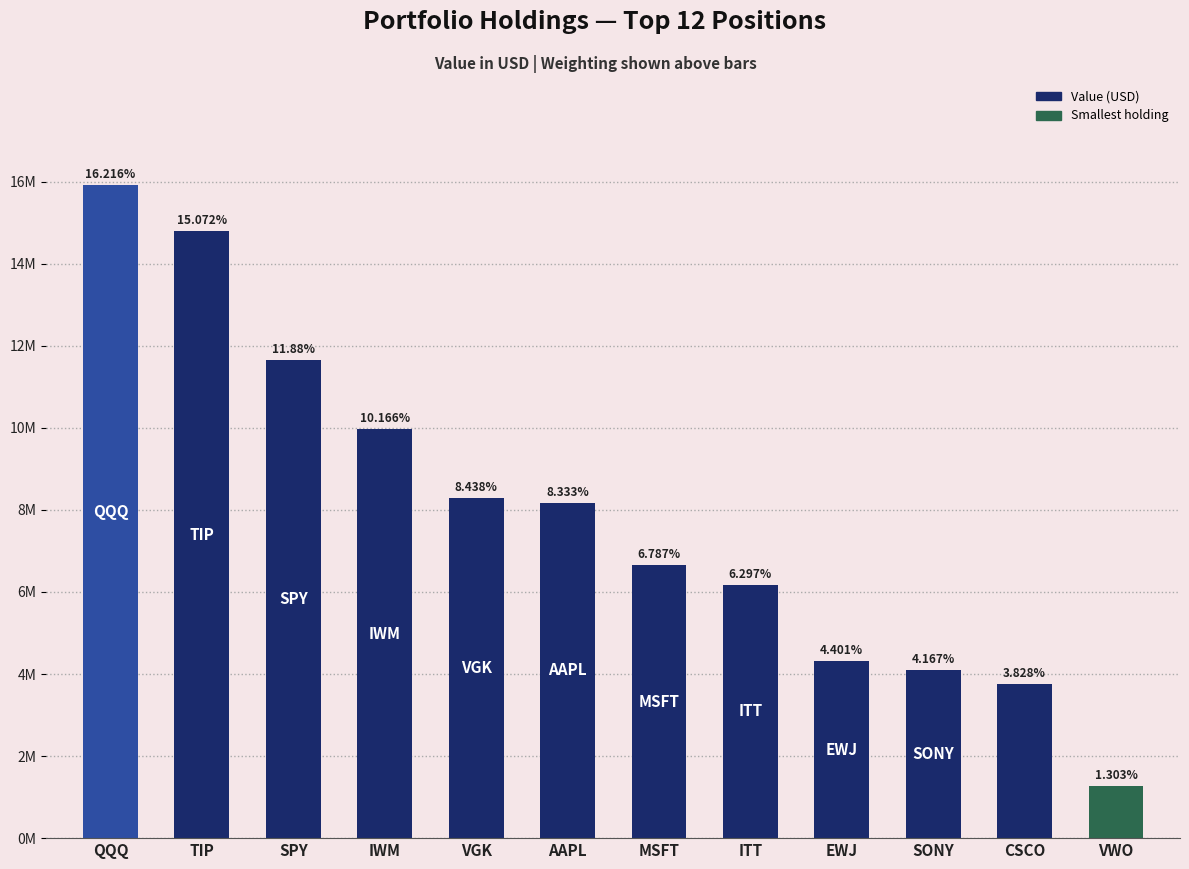

Rank the categories by value from lowest to highest.

VWO, CSCO, SONY, EWJ, ITT, MSFT, AAPL, VGK, IWM, SPY, TIP, QQQ